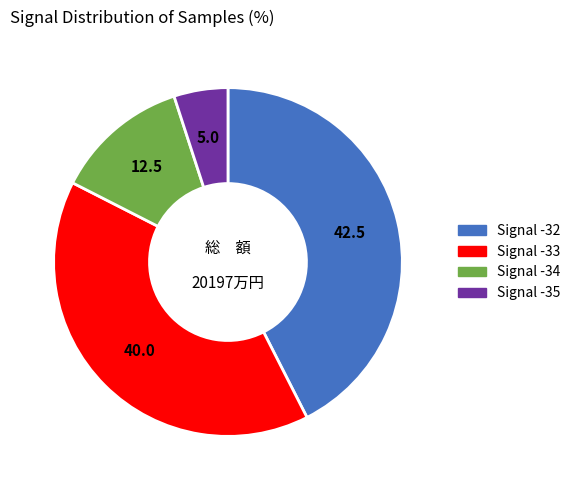

Combined, do Signal -34 and Signal -32 account for over 50%?

Yes